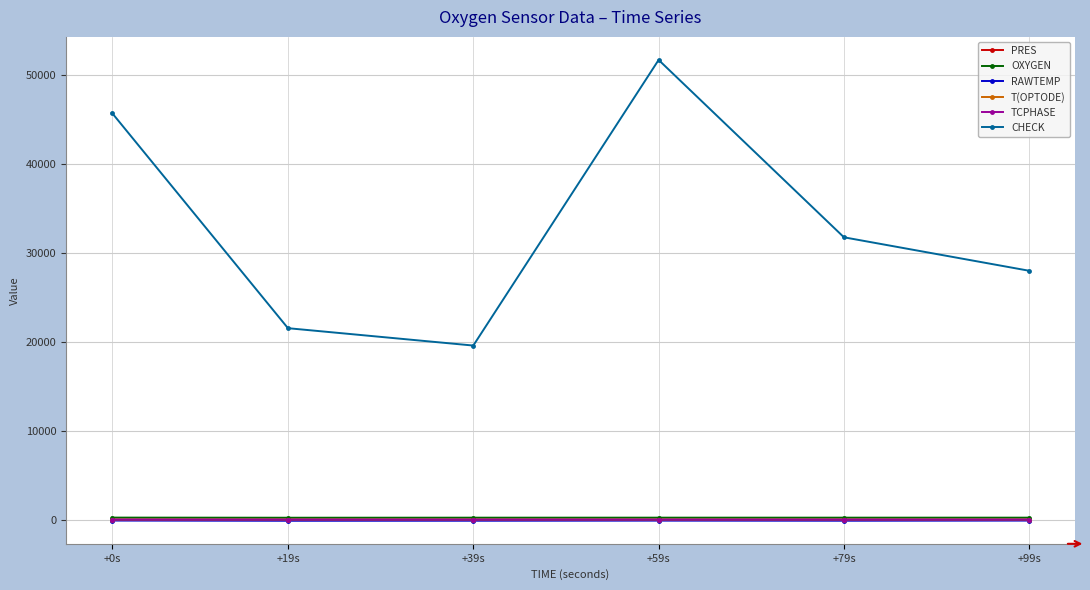

The value of PRES at +59s is 0.0. True or false?

True